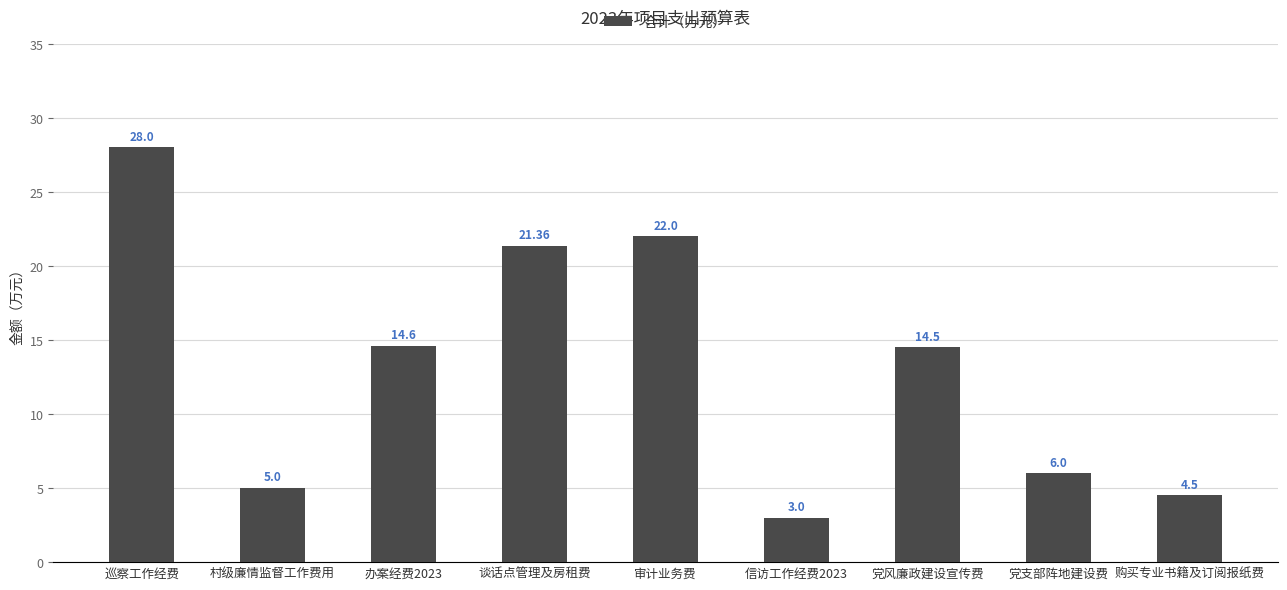

At which label does the data first exceed 14?

巡察工作经费